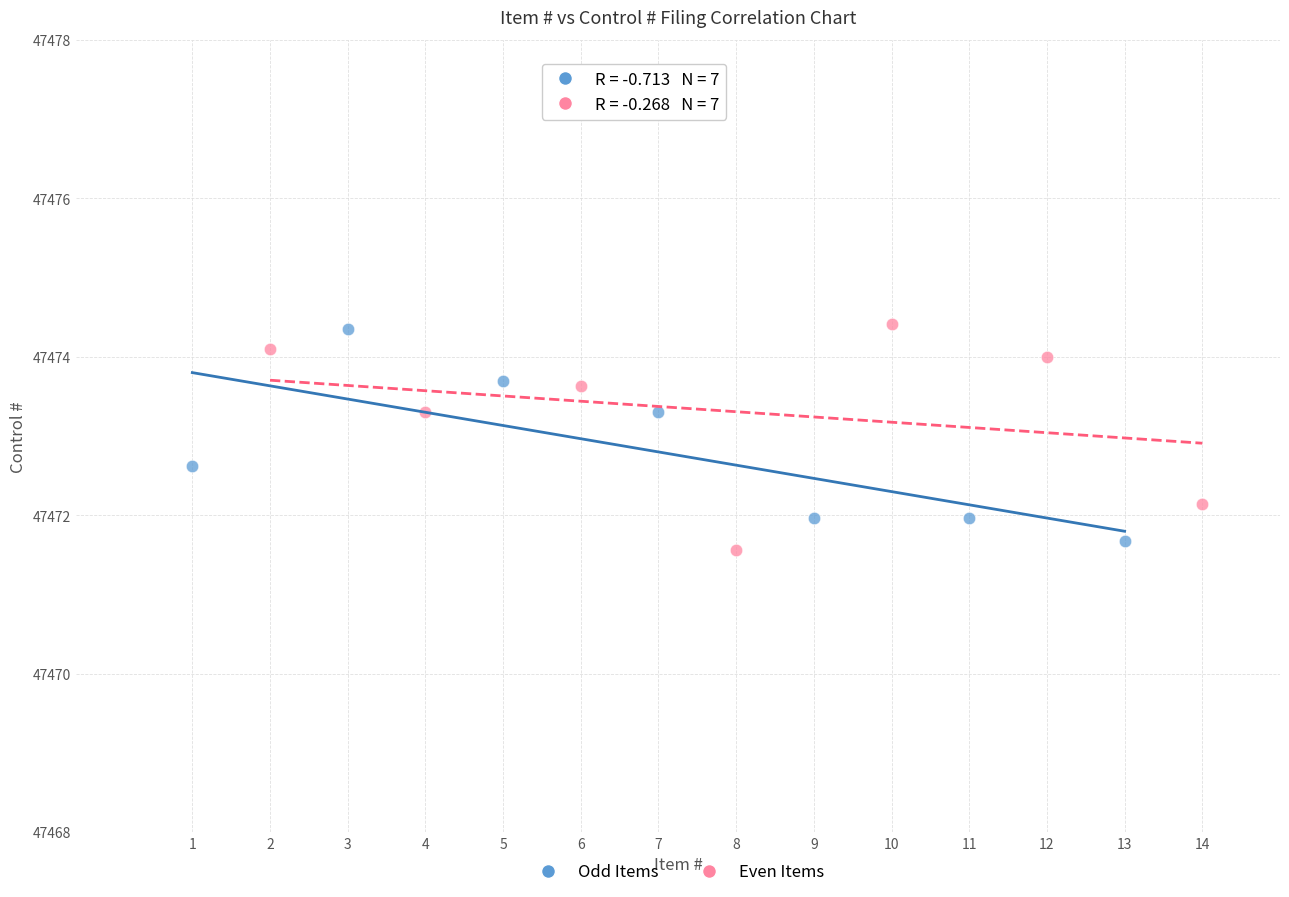

Which series has the largest Y range (max minus min)?

Even Items